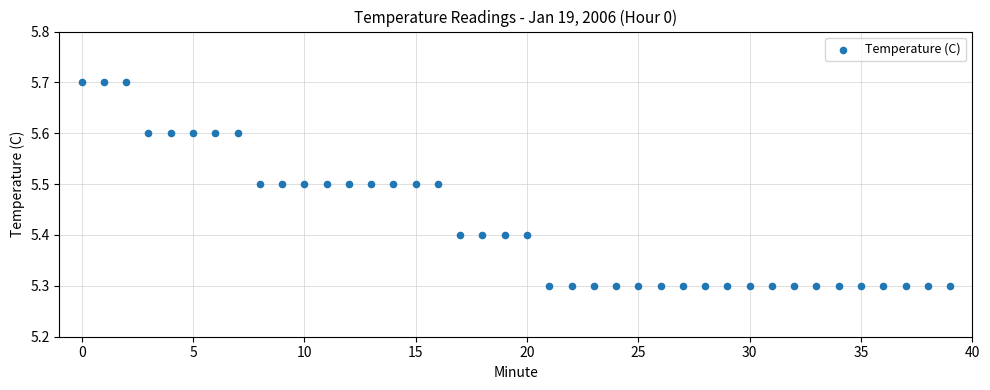

What is the range of Y values (max minus min)?

0.4